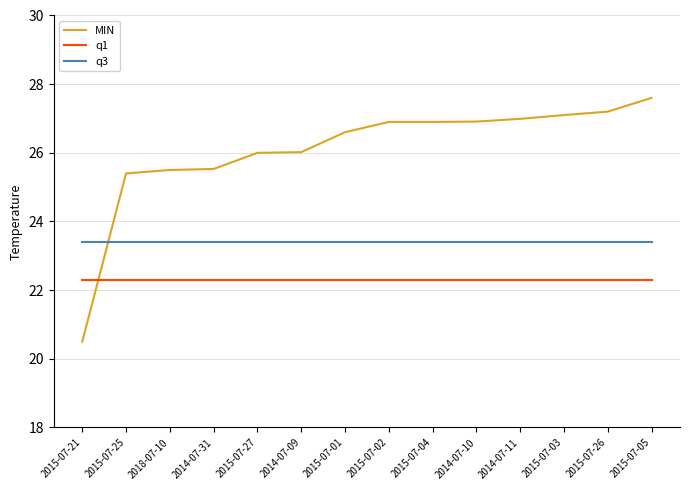

What is the total value across all series at 2014-07-10?

72.6